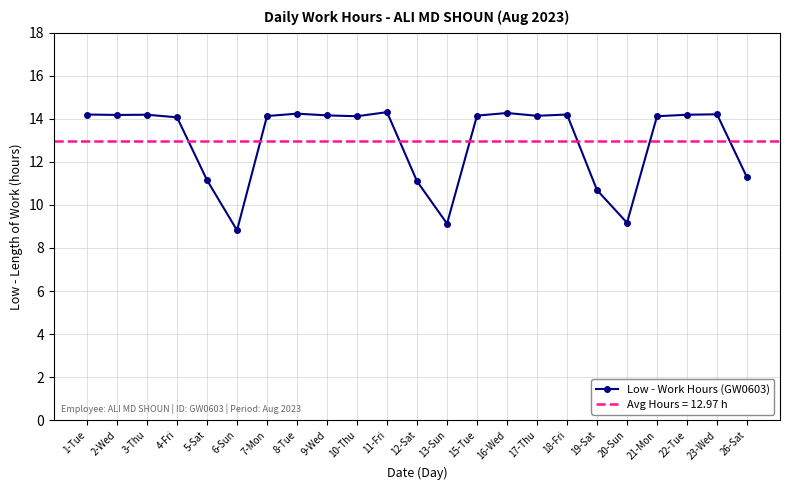

Rank the categories by value from lowest to highest.

6-Sun, 13-Sun, 20-Sun, 19-Sat, 12-Sat, 5-Sat, 26-Sat, 4-Fri, 10-Thu, 21-Mon, 7-Mon, 17-Thu, 15-Tue, 9-Wed, 2-Wed, 3-Thu, 22-Tue, 1-Tue, 18-Fri, 23-Wed, 8-Tue, 16-Wed, 11-Fri